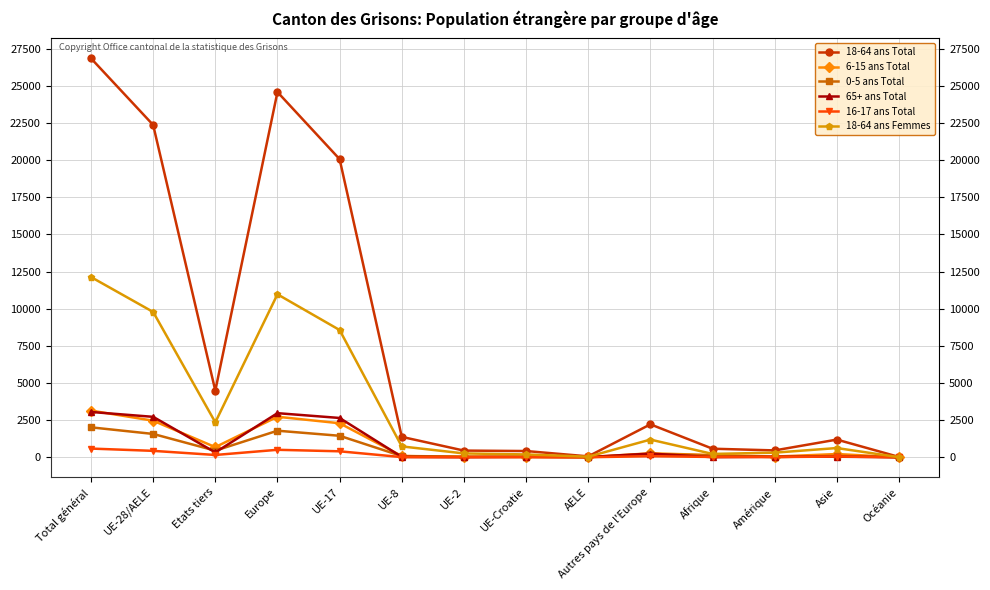

Which series changed the most between Autres pays de l'Europe and Amérique?

18-64 ans Total